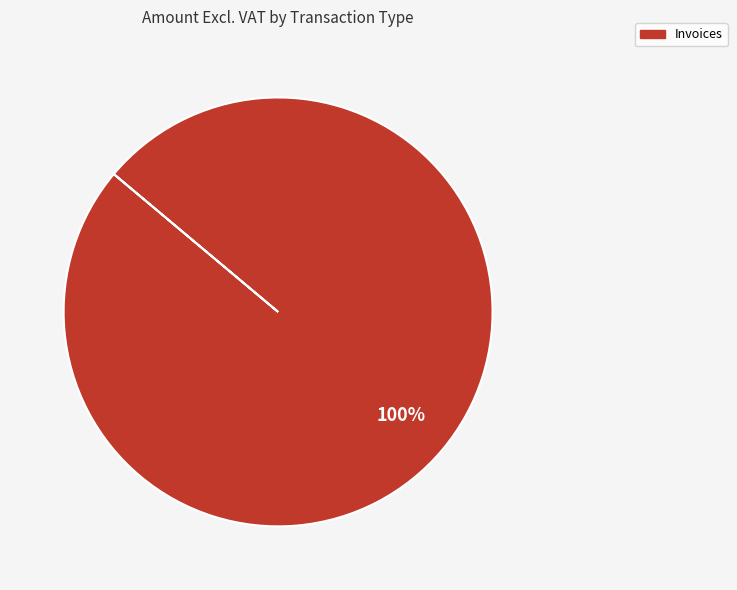

Count the number of slices in the pie.

1